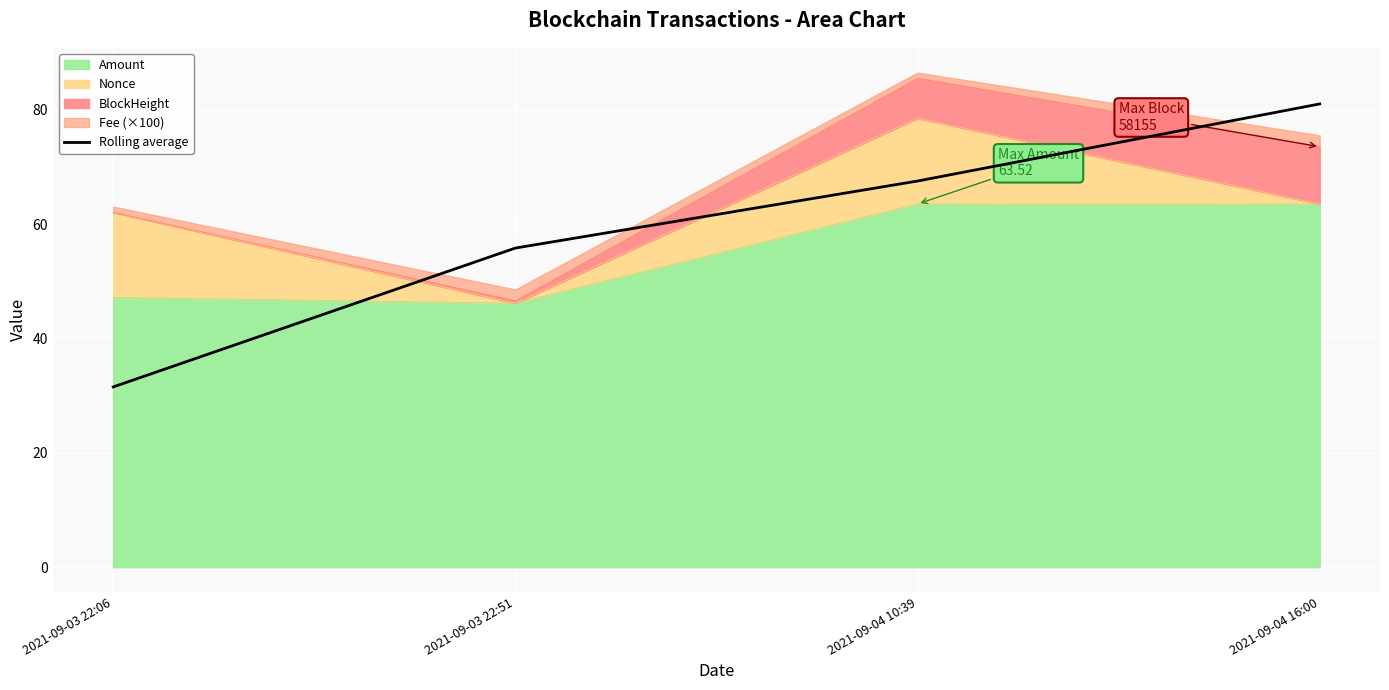

Between 2021-09-04 16:00 and 2021-09-03 22:51, which is larger?

2021-09-04 16:00